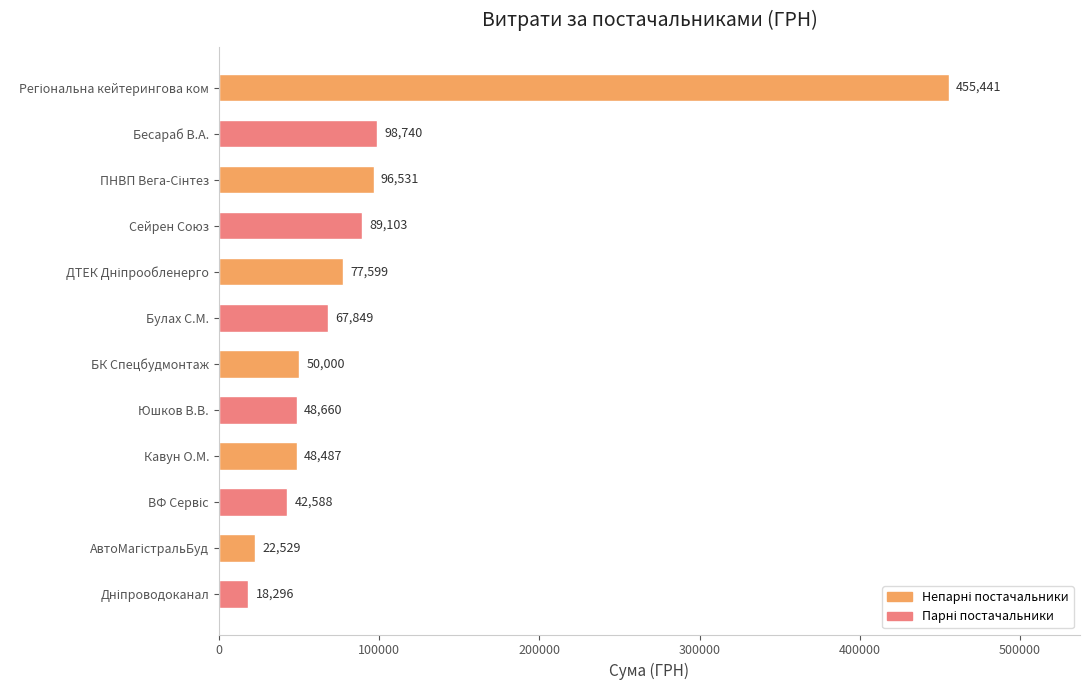

What is the value of the 6th bar from the top?

67849.0